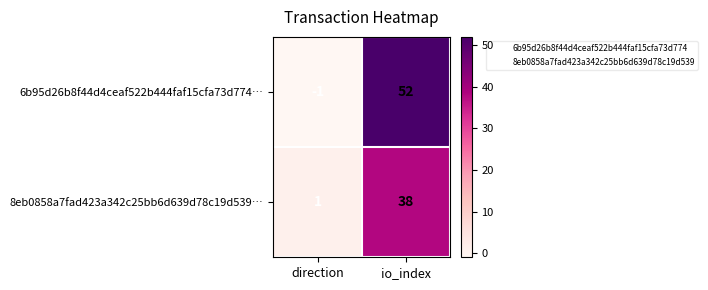

Reading right to left, transcribe all the data shown in this chart.

6b95d26b8f44d4ceaf522b444faf15cfa73d774…: 52	-1
8eb0858a7fad423a342c25bb6d639d78c19d539…: 38	1